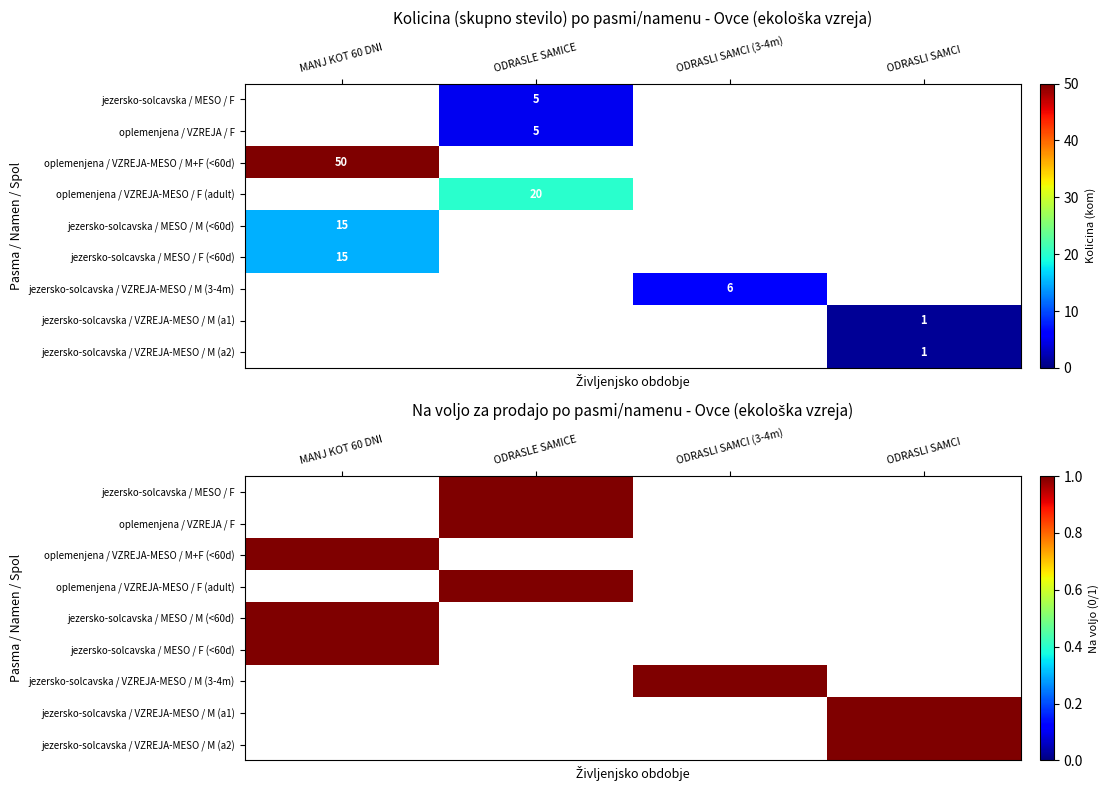

Is the value of jezersko-solcavska / VZREJA-MESO / M (a2) at ODRASLI SAMCI greater than the value of jezersko-solcavska / VZREJA-MESO / M (3-4m) at ODRASLE SAMICE?

No